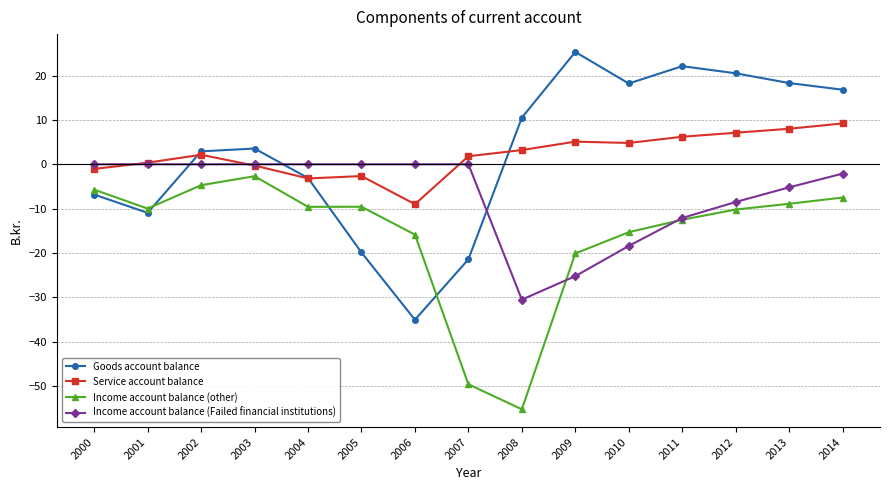

Rank the series at 2002 from highest to lowest value.

Goods account balance, Service account balance, Income account balance (Failed financial institutions), Income account balance (other)